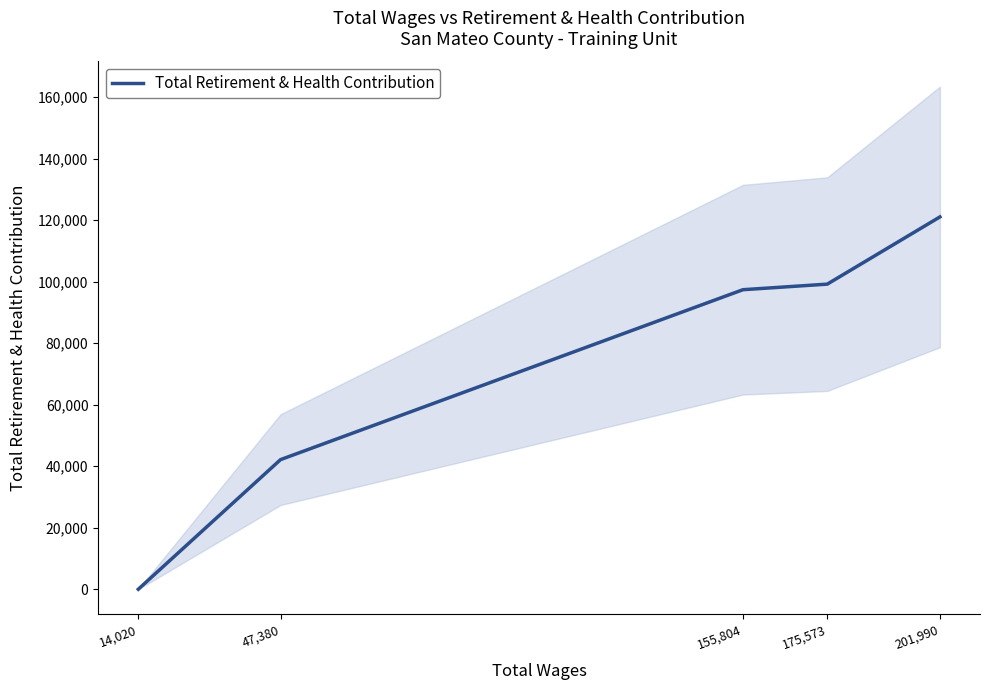

List the labels in order of value, smallest first.

14,020, 47,380, 155,804, 175,573, 201,990